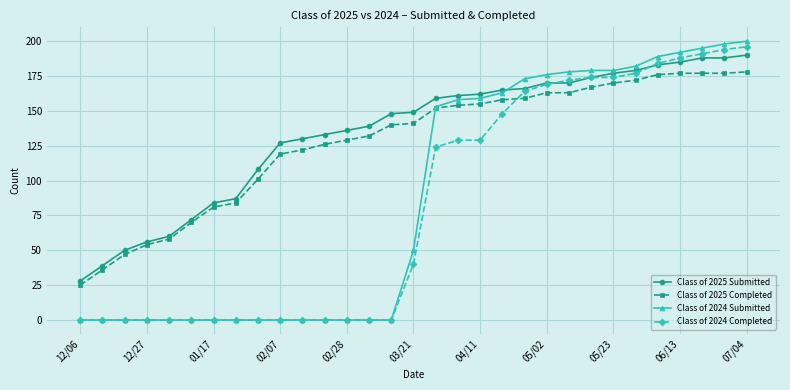

What is the highest value of the Class of 2024 Completed series?

196